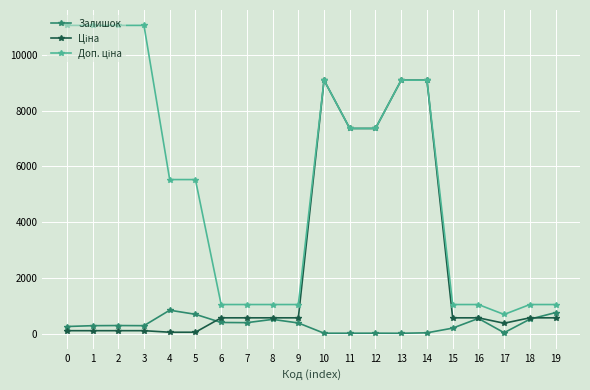

What is the spread (max minus min) of values at 8?

532.0